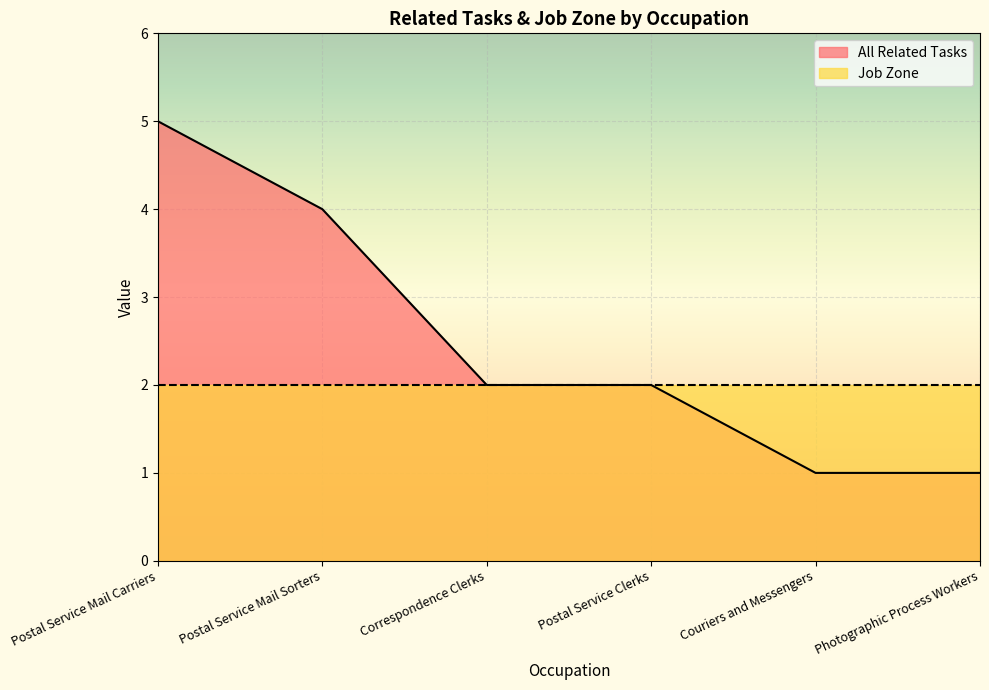

How many data points are less than 2?

2